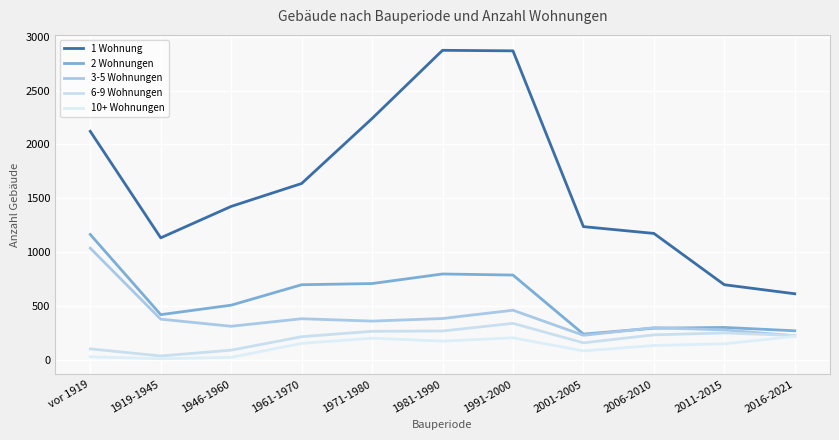

What is the lowest value of the 1 Wohnung series?

612